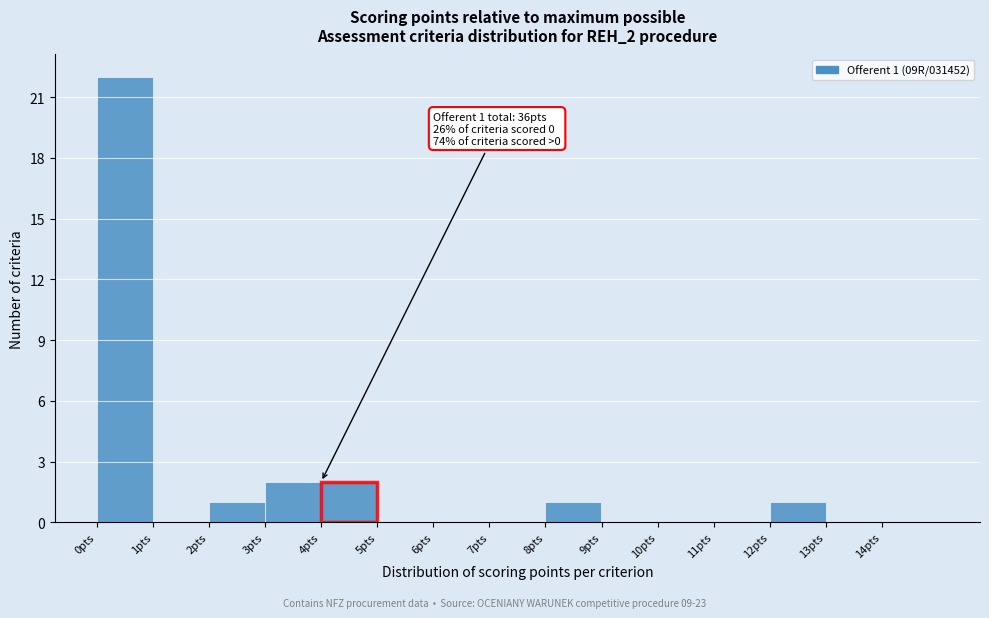

Which range on the x-axis has the tallest bar?

0 to 1